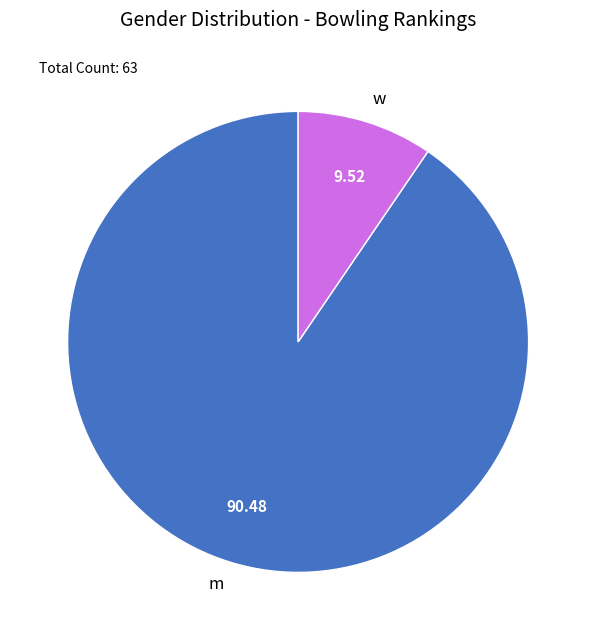

What is the smallest slice in the pie chart?

w